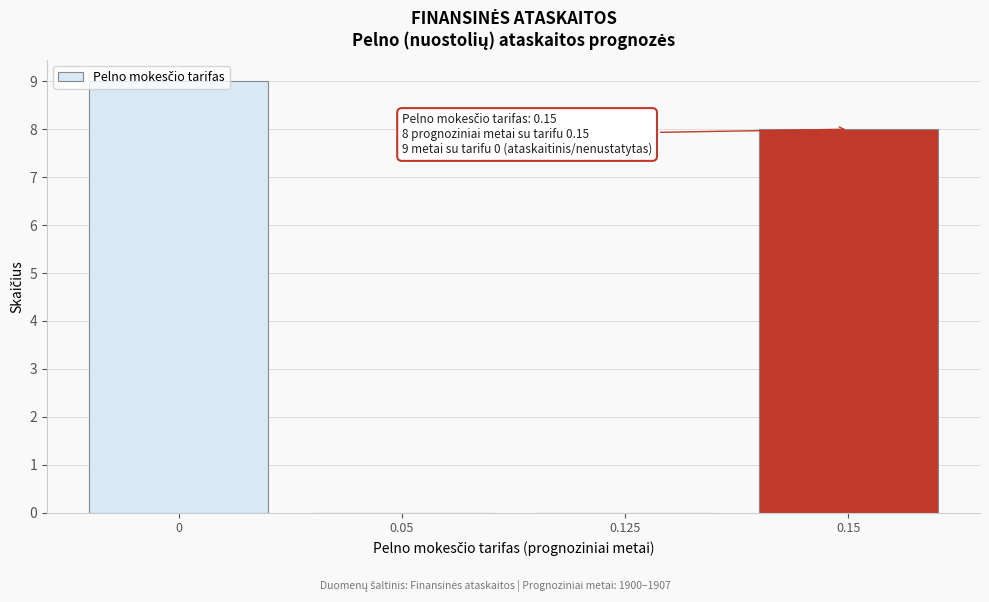

Is it true that the value at 0.05 is -4?

False